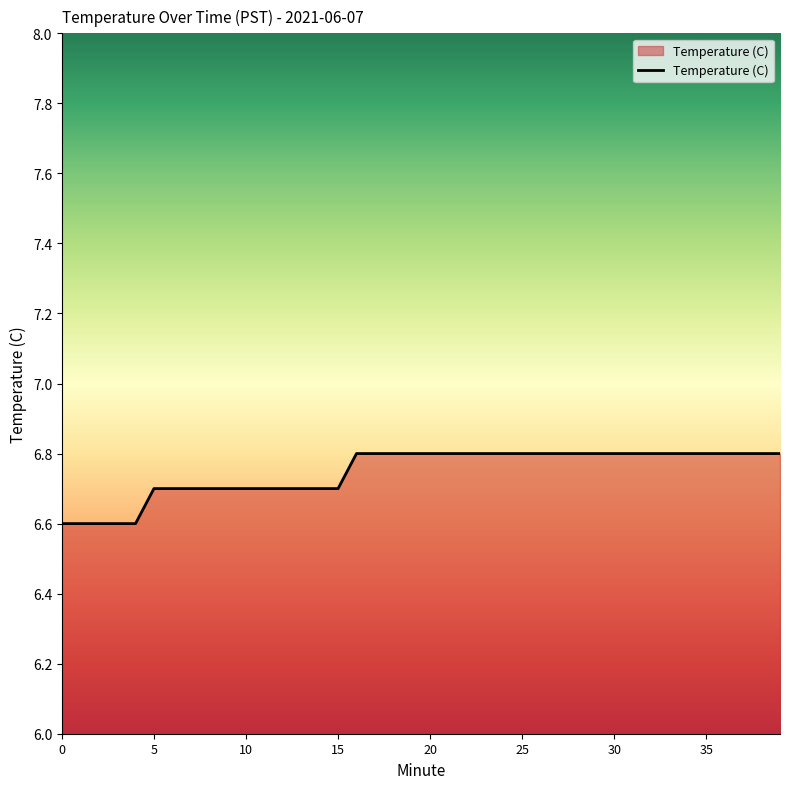

What is the difference between the maximum and minimum values?

0.2